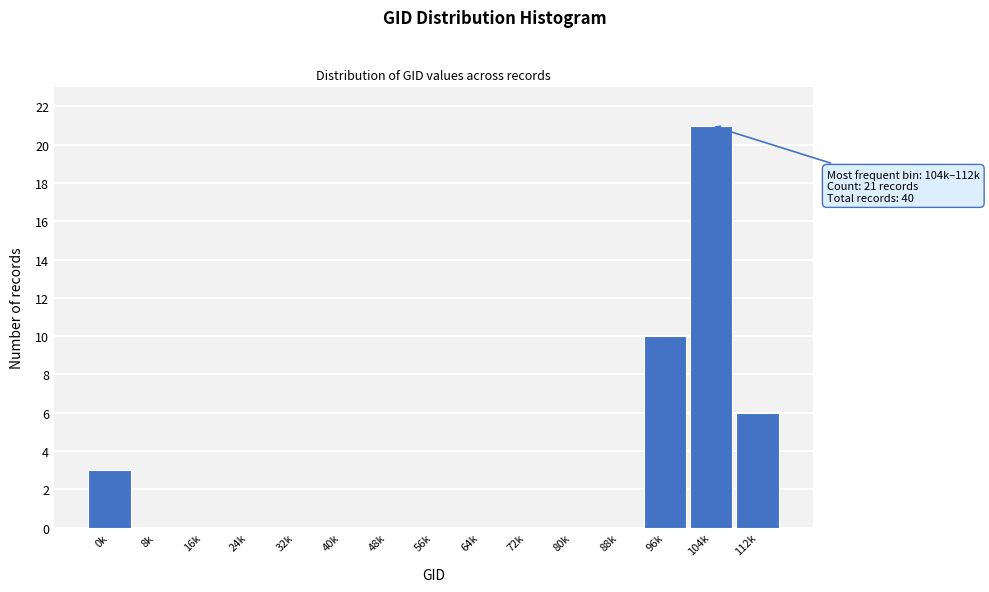

Reading right to left, extract all data points from this chart.

112k=6	104k=21	96k=10	88k=0	80k=0	72k=0	64k=0	56k=0	48k=0	40k=0	32k=0	24k=0	16k=0	8k=0	0k=3